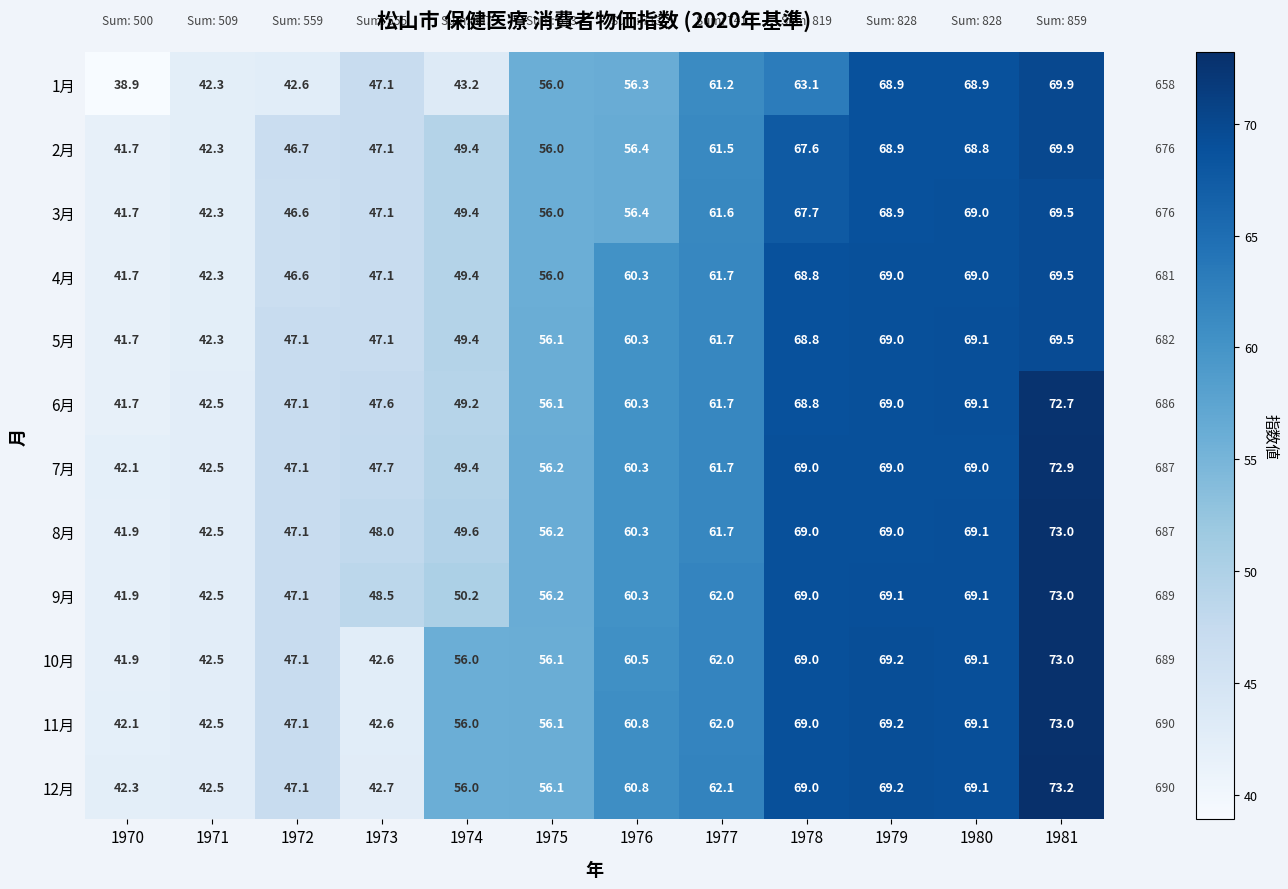

At how many categories does at least one series exceed 50?

8